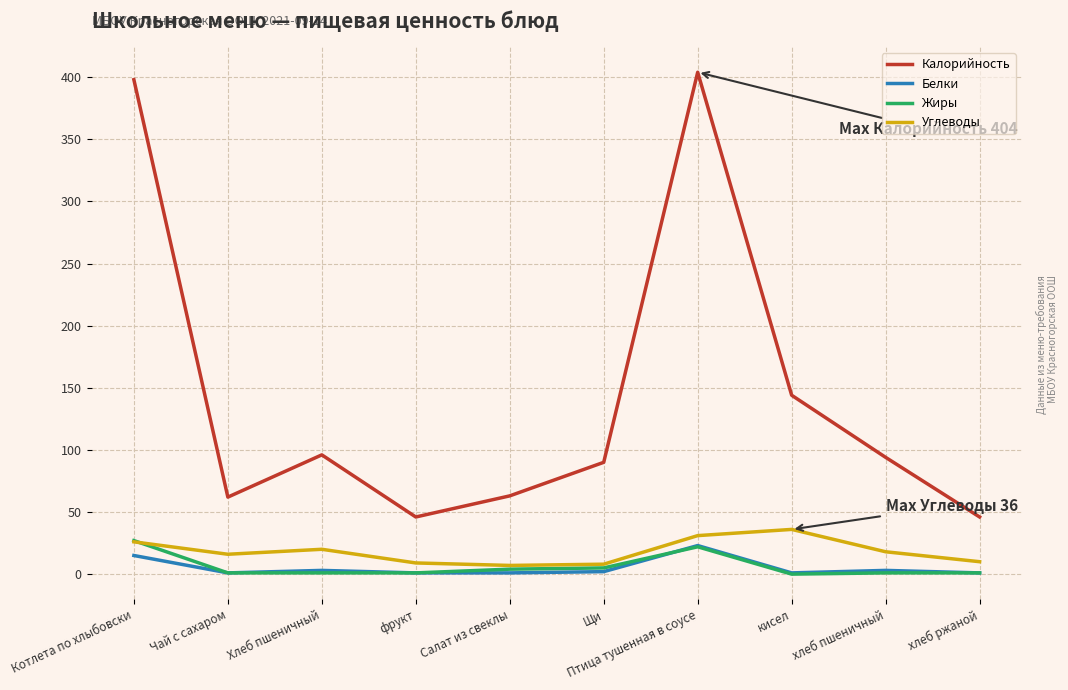

Which series has the largest total across all categories?

Калорийность